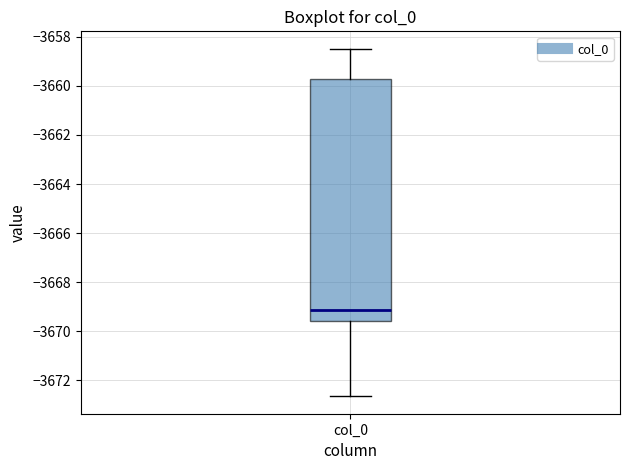

Read this box plot against the y-axis: the position of the median line, the range covered by the box, and the ends of both whiskers. The values are not printed on the chart, so give them approximately, as read against the axis.

median -3669.2, box -3669.6 to -3659.8, whiskers -3672.6 to -3658.4